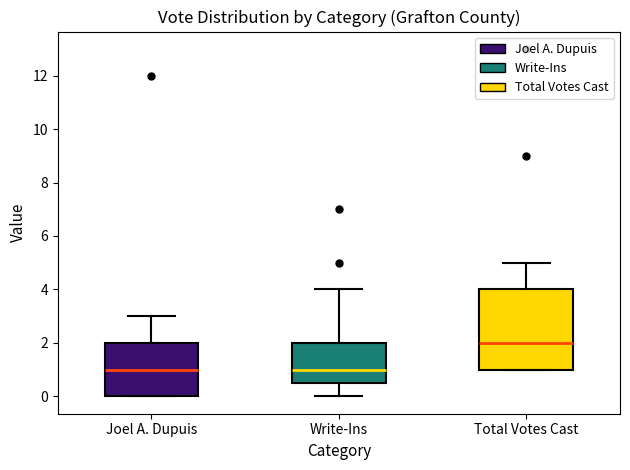

Reading left to right, read every box against the y-axis: the position of its median line, the range the box covers, and the ends of its whiskers. The values are not printed on the chart, so give them approximately, as read against the axis.

Joel A. Dupuis: median 1.0, box 0.0 to 2.0, whiskers 0.0 to 3.0
Write-Ins: median 1.0, box 0.6 to 2.0, whiskers 0.0 to 4.0
Total Votes Cast: median 2.0, box 1.0 to 4.0, whiskers 1.0 to 5.0